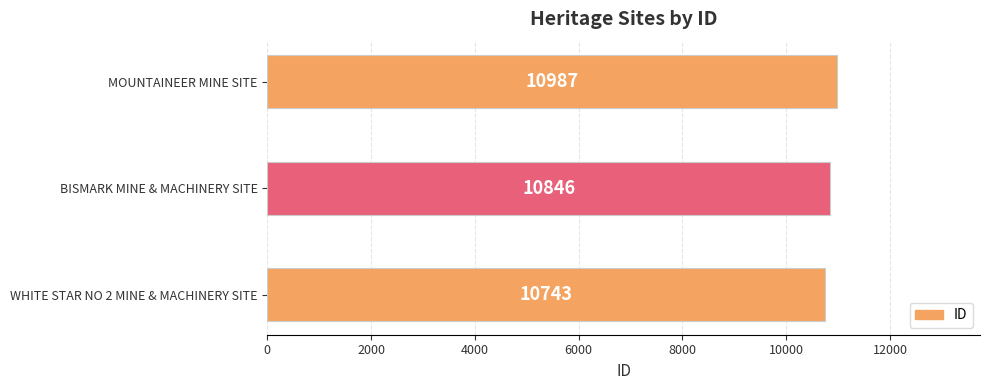

Which has a higher value, MOUNTAINEER MINE SITE or BISMARK MINE & MACHINERY SITE?

MOUNTAINEER MINE SITE